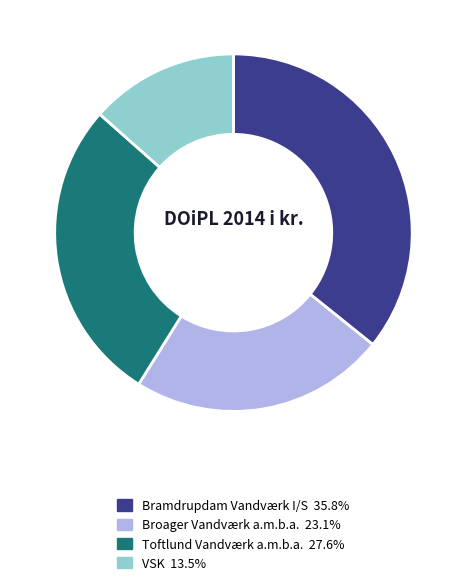

The Toftlund Vandværk a.m.b.a. slice represents 28% of the pie. True or false?

True